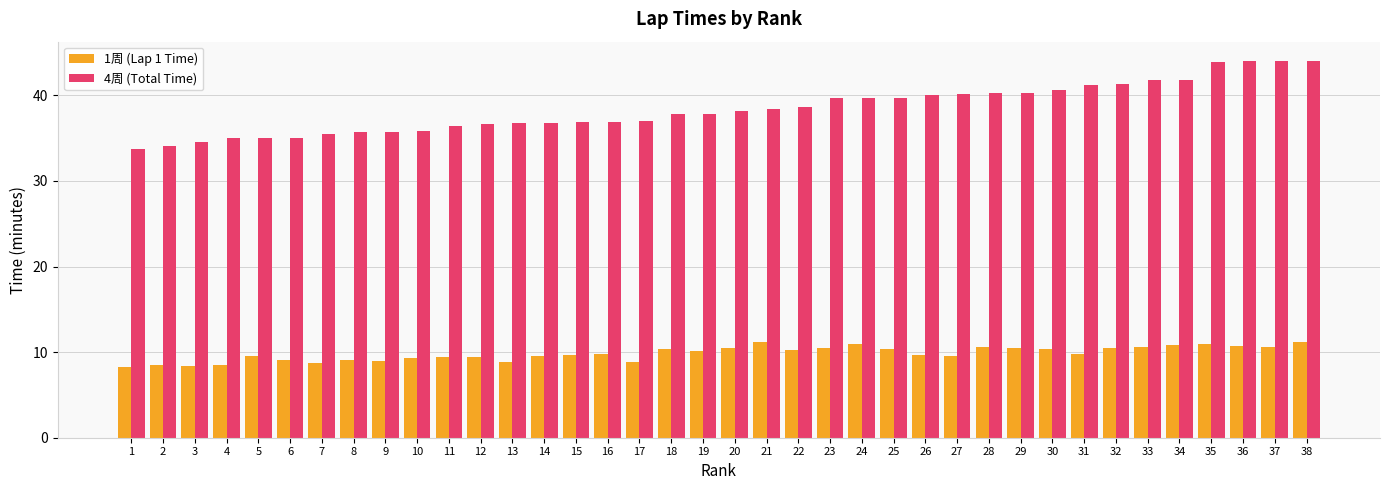

The 1周 (Lap 1 Time) series shows 6.1 at 20. True or false?

False